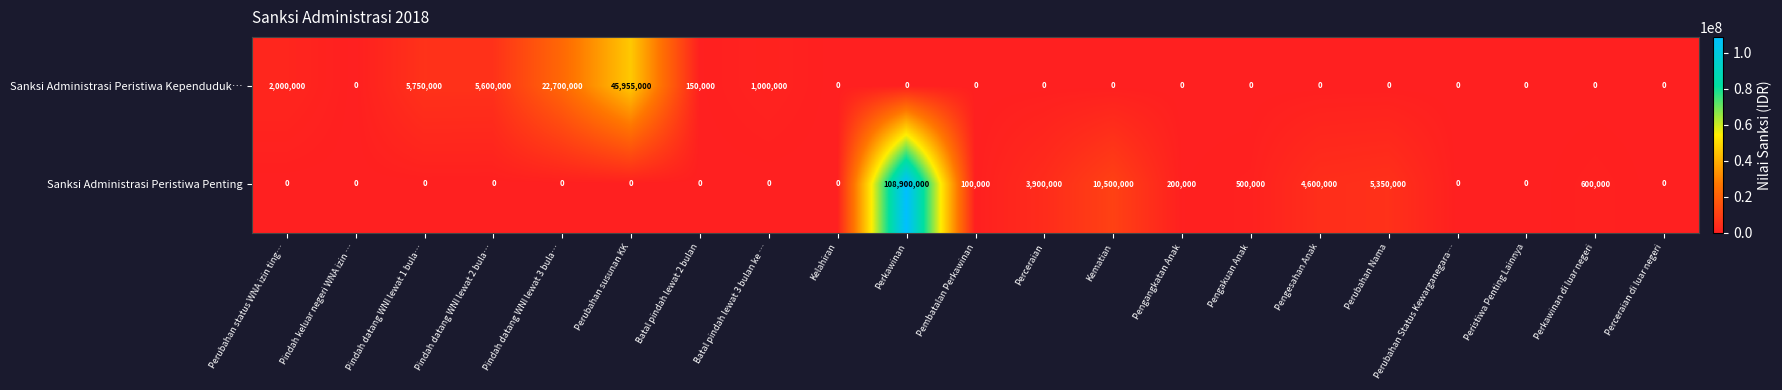

How many series are shown in this chart?

2